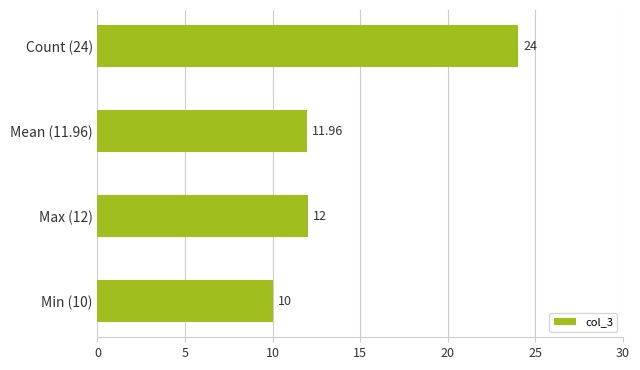

Approximately how many times larger is the value at Min (10) compared to Max (12)?

0.8